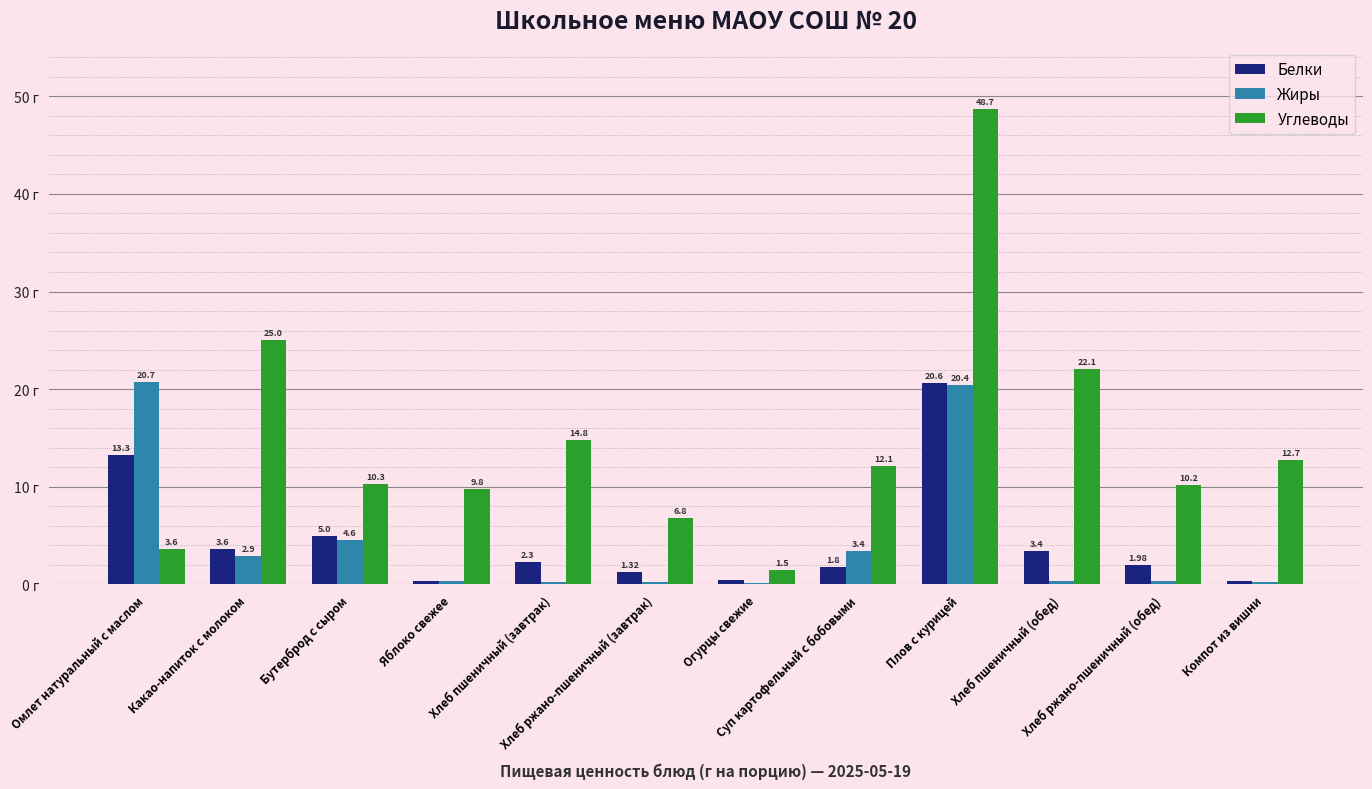

Which series has the largest total across all categories?

Углеводы